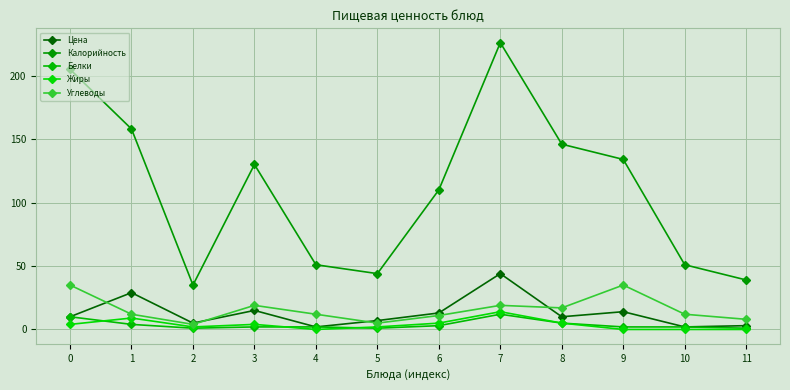

Which series changed the most between 3 and 8?

Калорийность